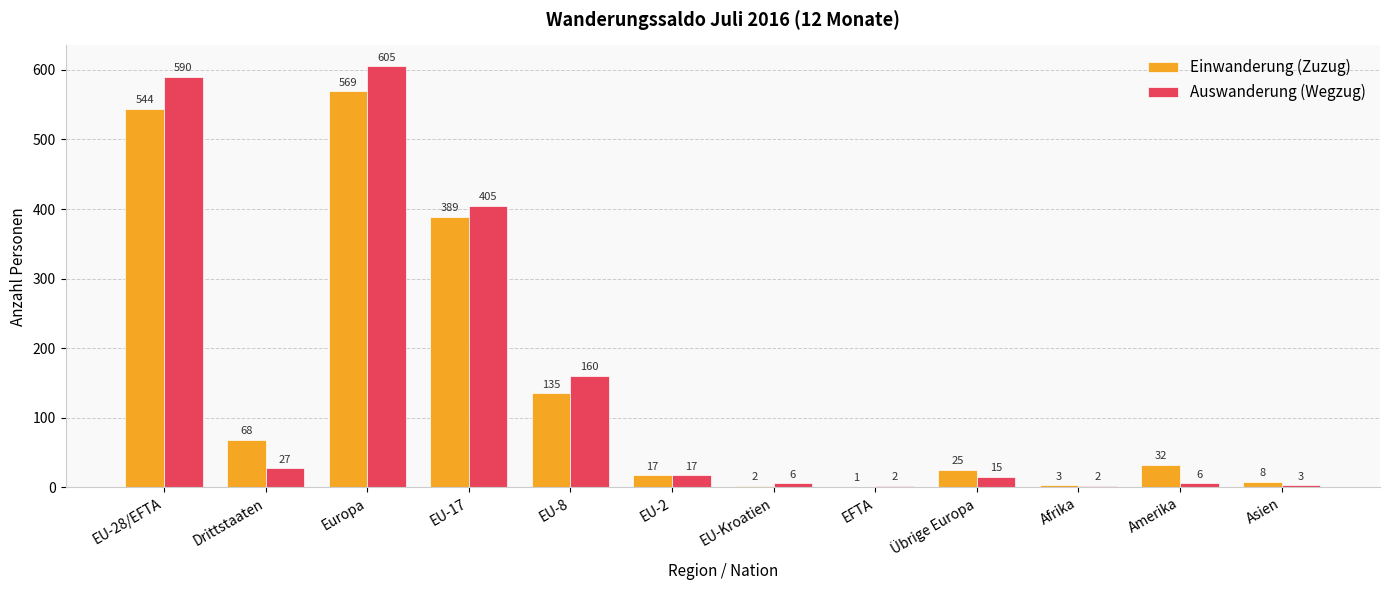

Which series changed the most between EU-8 and Asien?

Auswanderung (Wegzug)